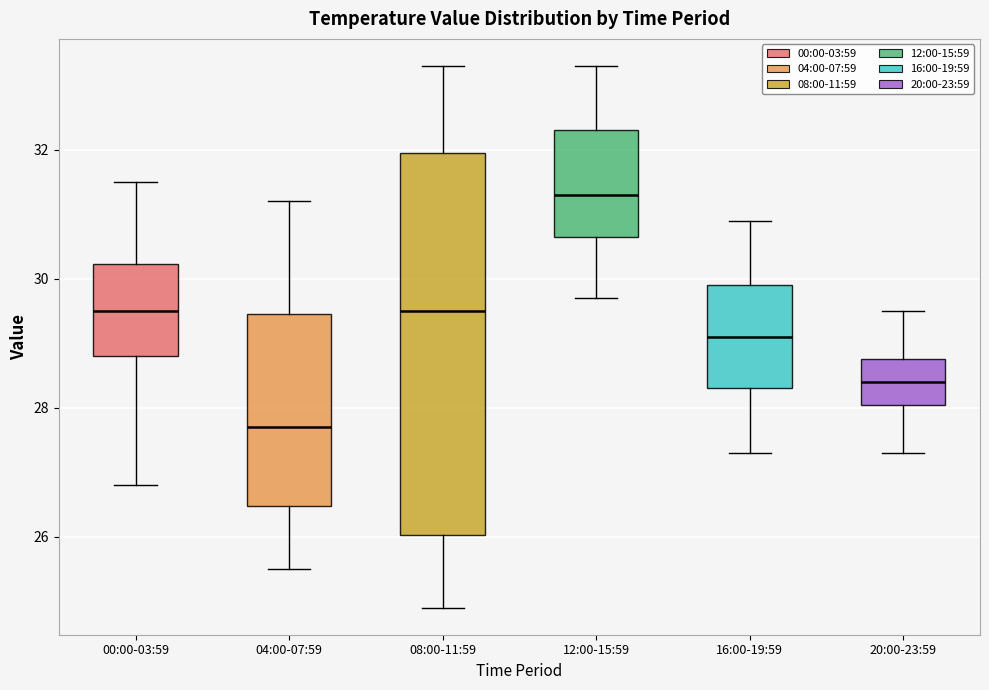

Where does the lower whisker of the box for 00:00-03:59 end on the y-axis? The values are not printed on the chart, so give them approximately, as read against the axis.

26.8